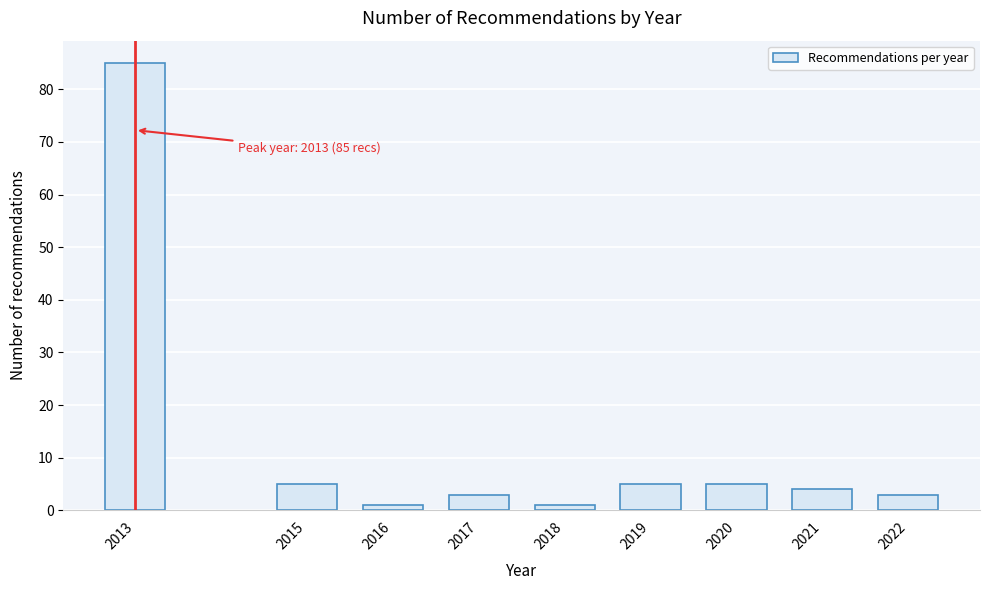

Reading left to right, what are all the values shown in this chart?

2013=85	2015=5	2016=1	2017=3	2018=1	2019=5	2020=5	2021=4	2022=3